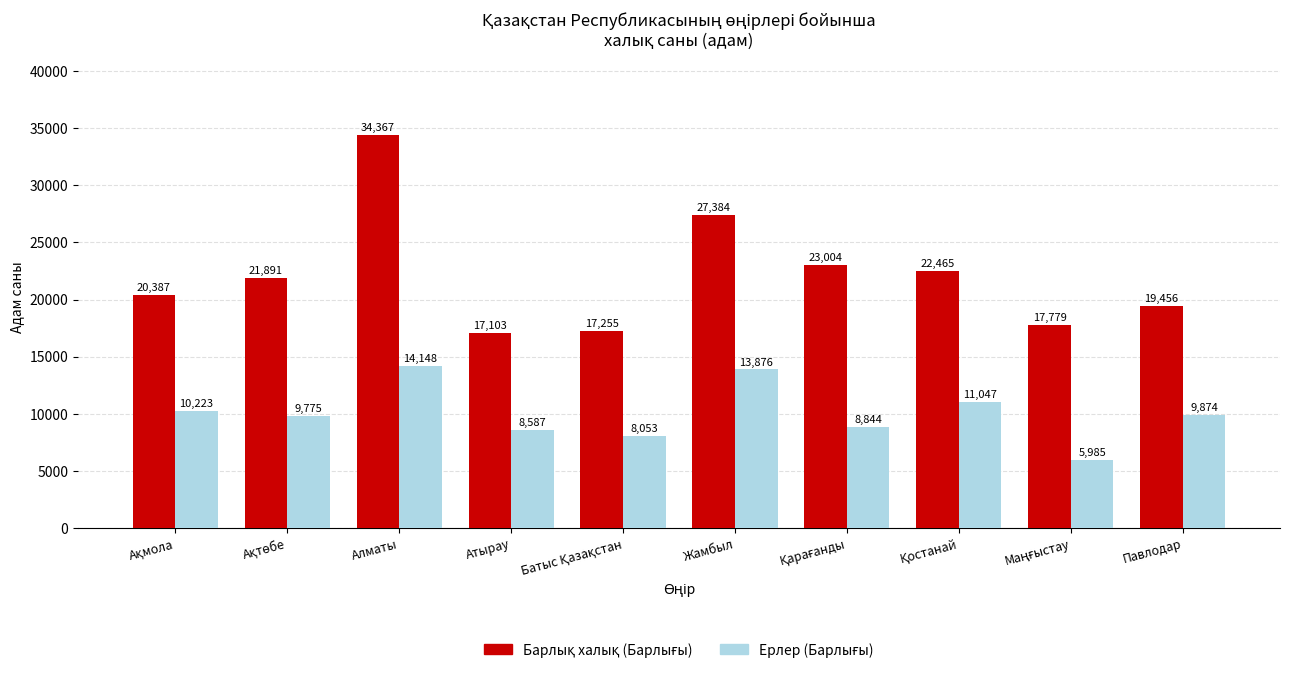

What is the difference between the highest and lowest values at Жамбыл?

13508